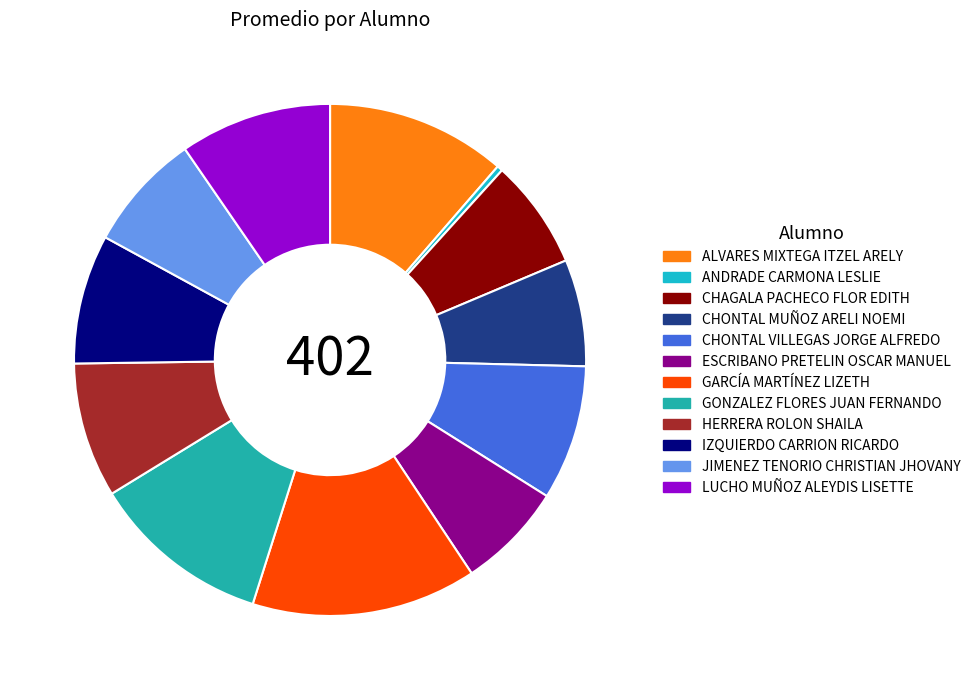

To the nearest percent, what percentage of the pie is LUCHO MUÑOZ ALEYDIS LISETTE?

10%